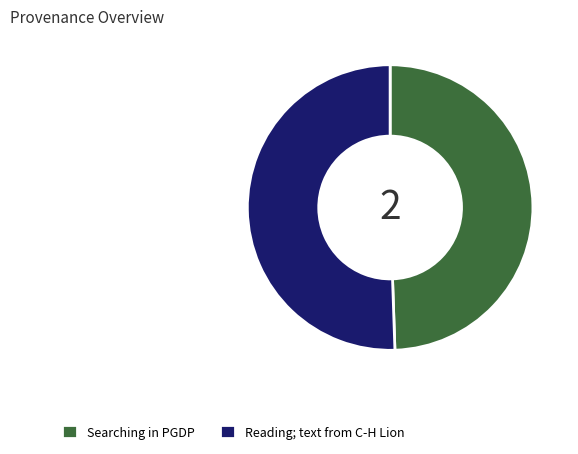

How many segments does this pie chart have?

2